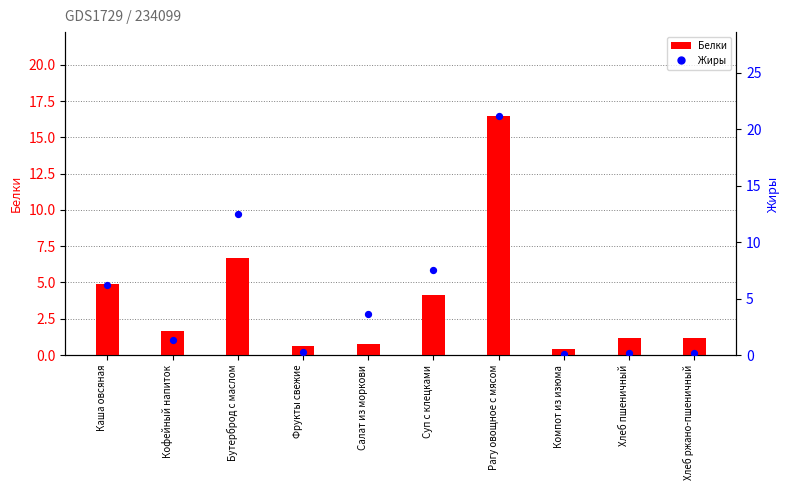

Which series has the widest spread of Y values?

Жиры